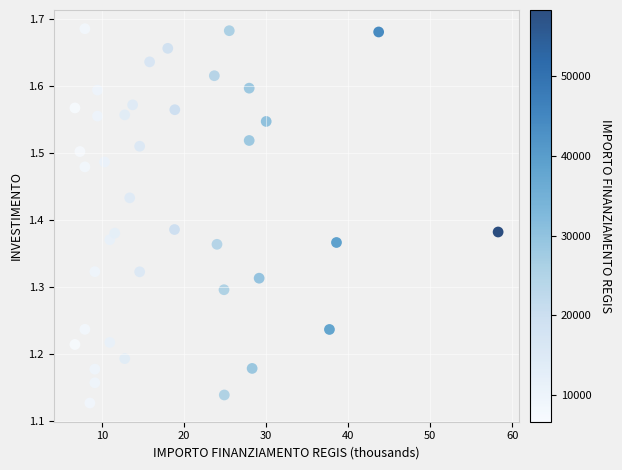

What is the range of Y values (max minus min)?

0.6